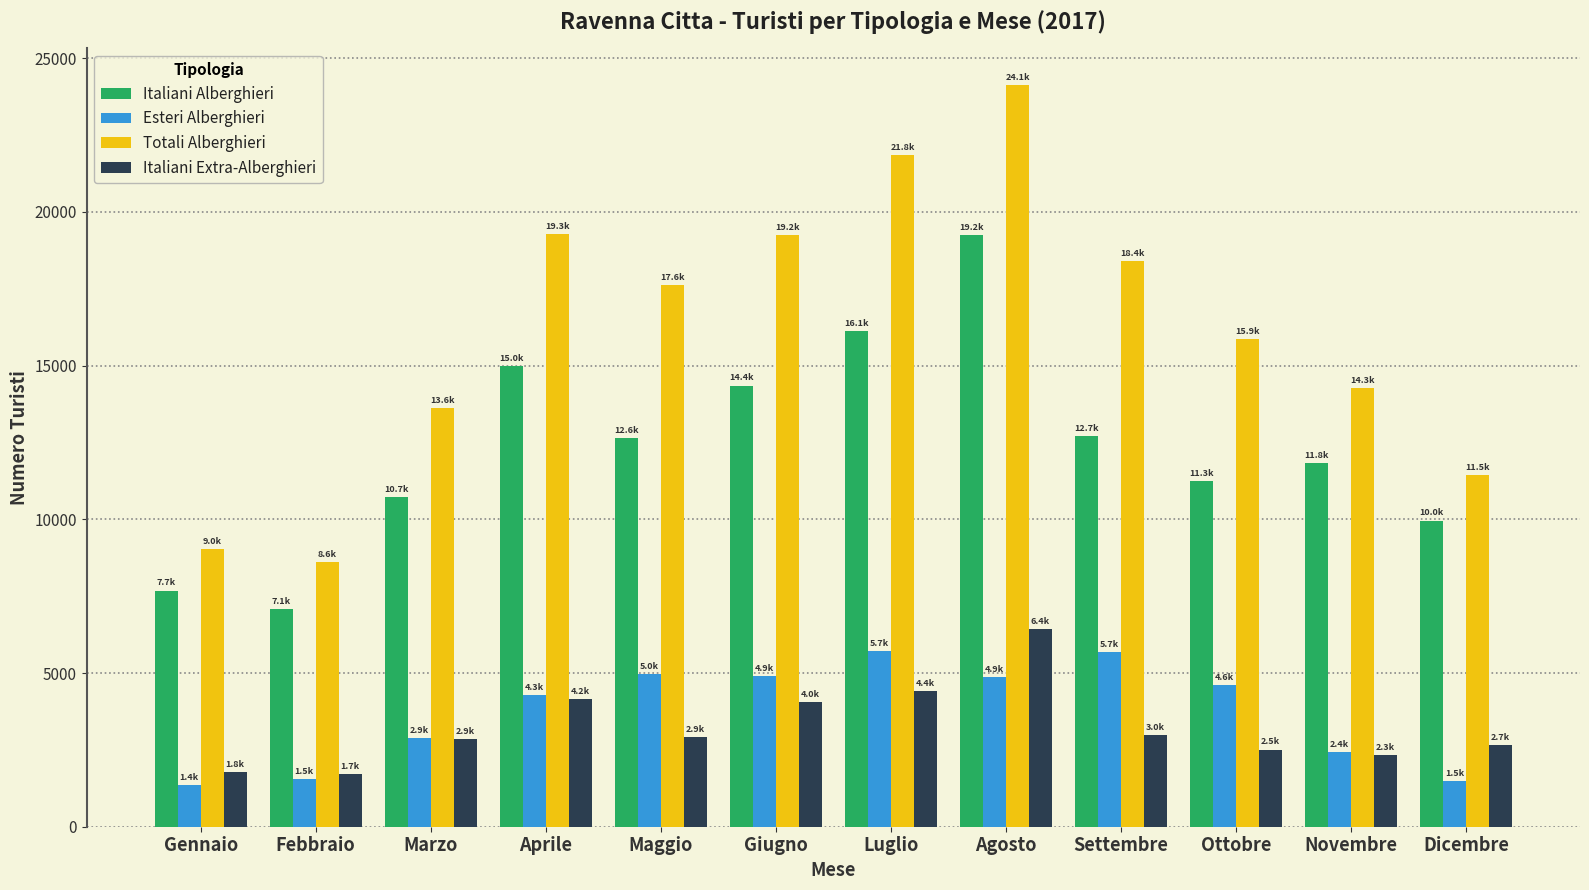

What is the difference between the maximum and minimum values in the Totali Alberghieri series?

15495